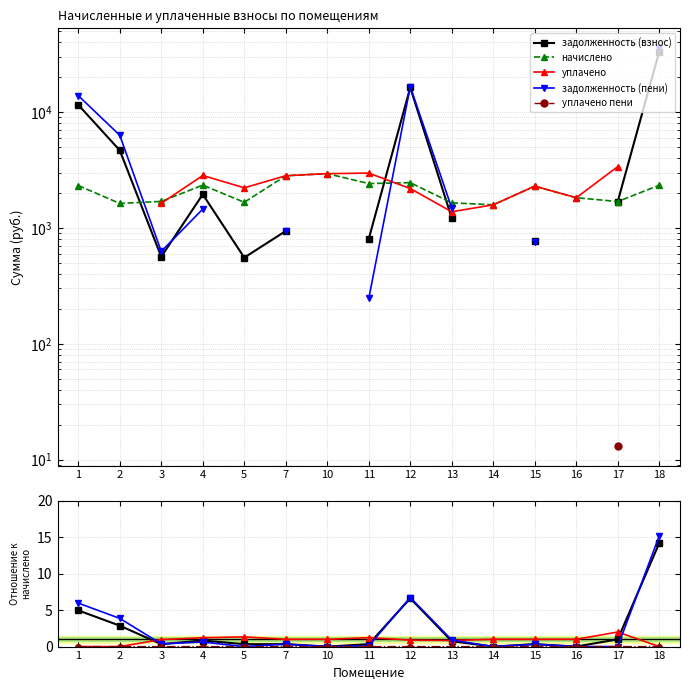

Between 15 and 16, which series saw the biggest shift?

начислено